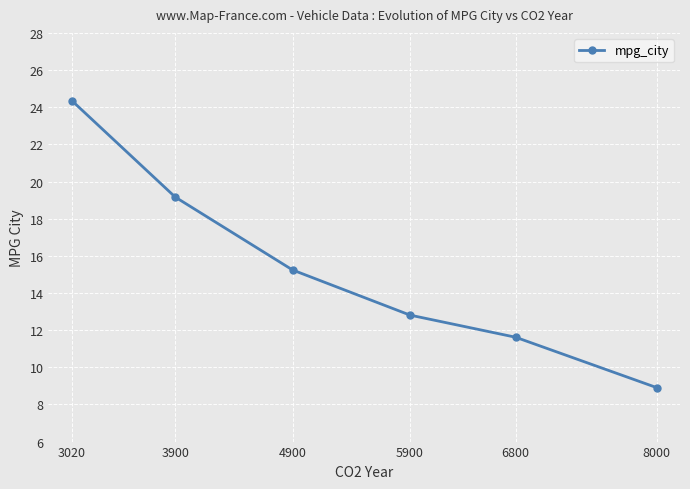

How many data points are less than 15?

3